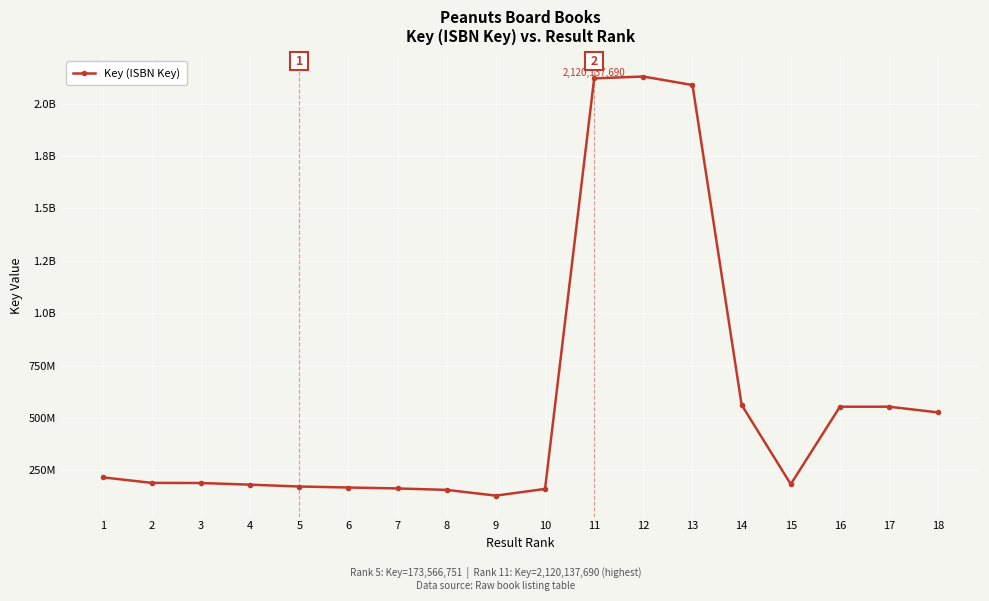

What is the value of the 5th point from the left?

173566751